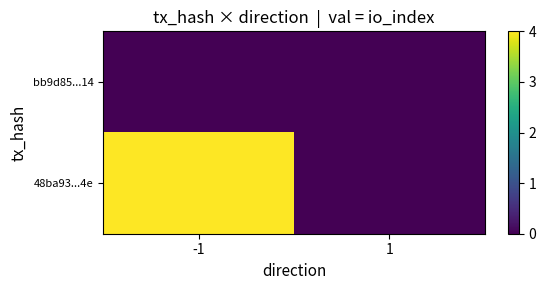

Rank the series at -1 from lowest to highest value.

bb9d85...14, 48ba93...4e